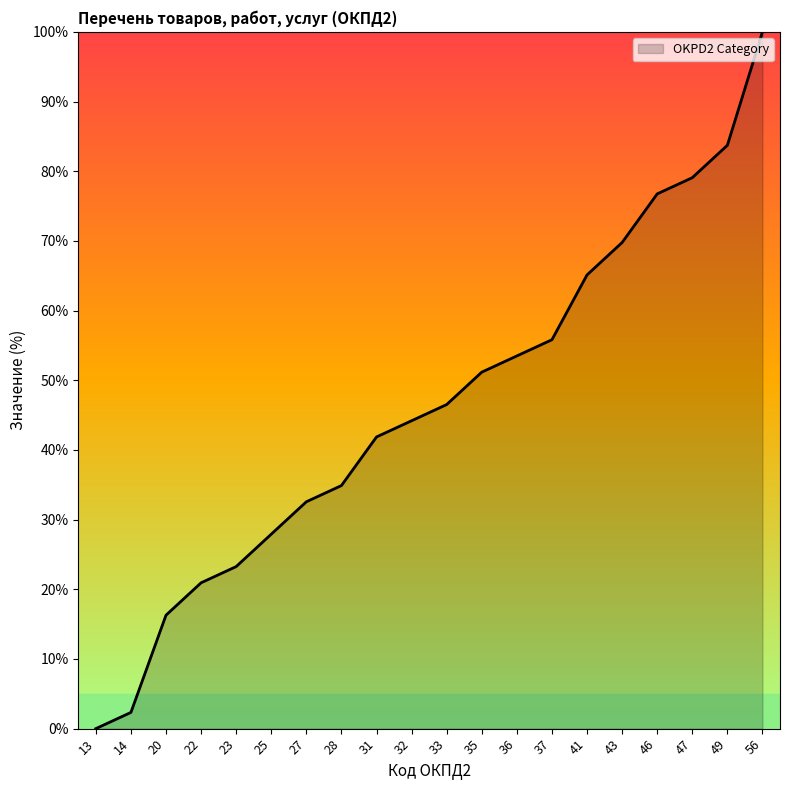

How many lines are shown in the chart?

1